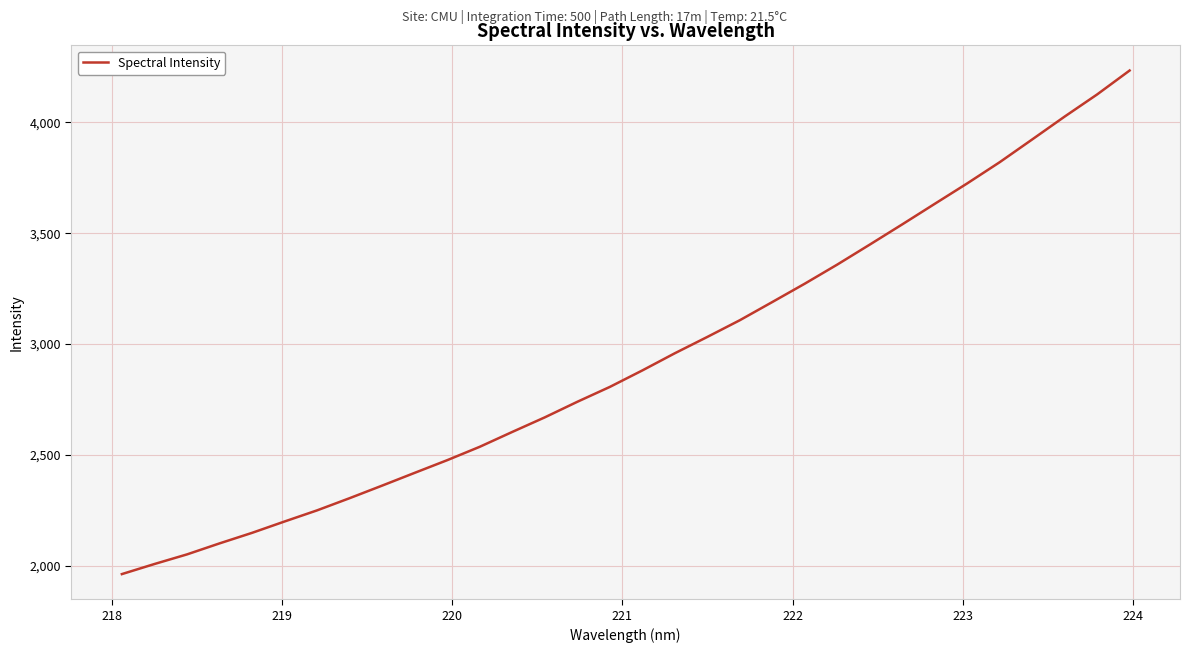

What is the difference between the maximum and minimum values?

2272.8